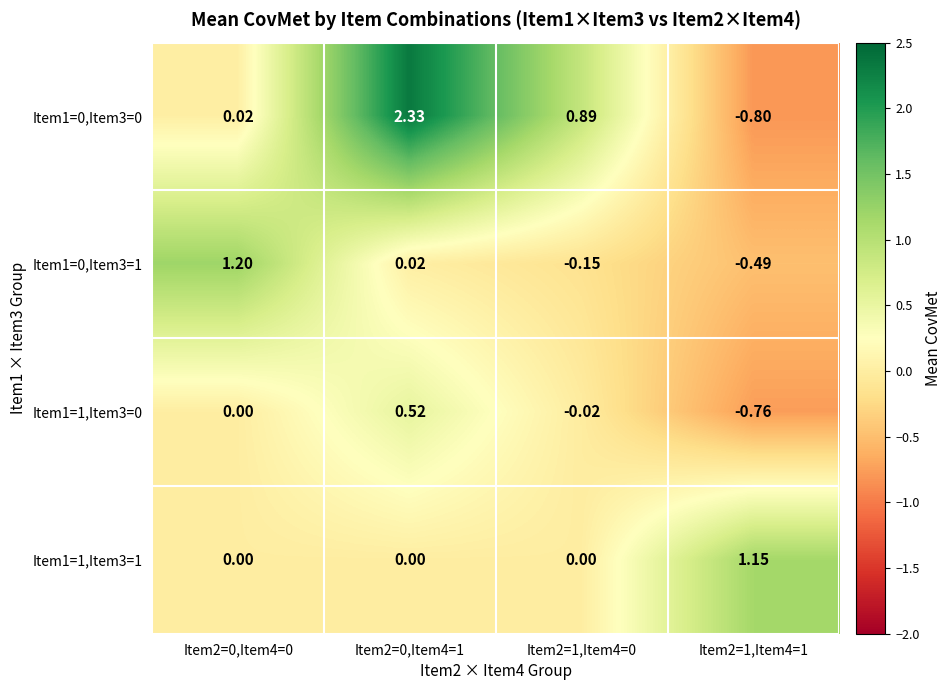

Is the value of Item1=1,Item3=1 at Item2=0,Item4=1 greater than the value of Item1=1,Item3=0 at Item2=1,Item4=1?

Yes